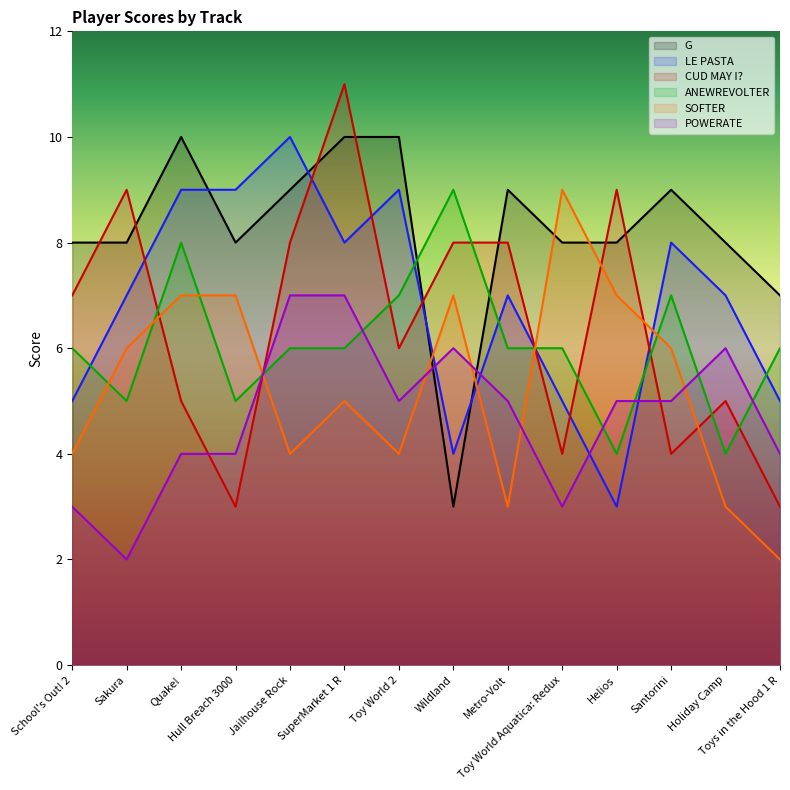

Rank the categories by CUD MAY I? value from lowest to highest.

Hull Breach 3000, Toys in the Hood 1 R, Toy World Aquatica: Redux, Santorini, Quake!, Holiday Camp, Toy World 2, School's Out! 2, Jailhouse Rock, Wildland, Metro-Volt, Sakura, Helios, SuperMarket 1 R